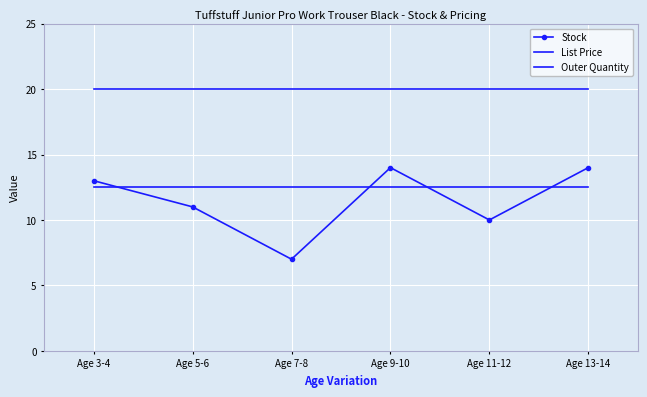

True or false: List Price has a value of 2.7 at Age 5-6.

False